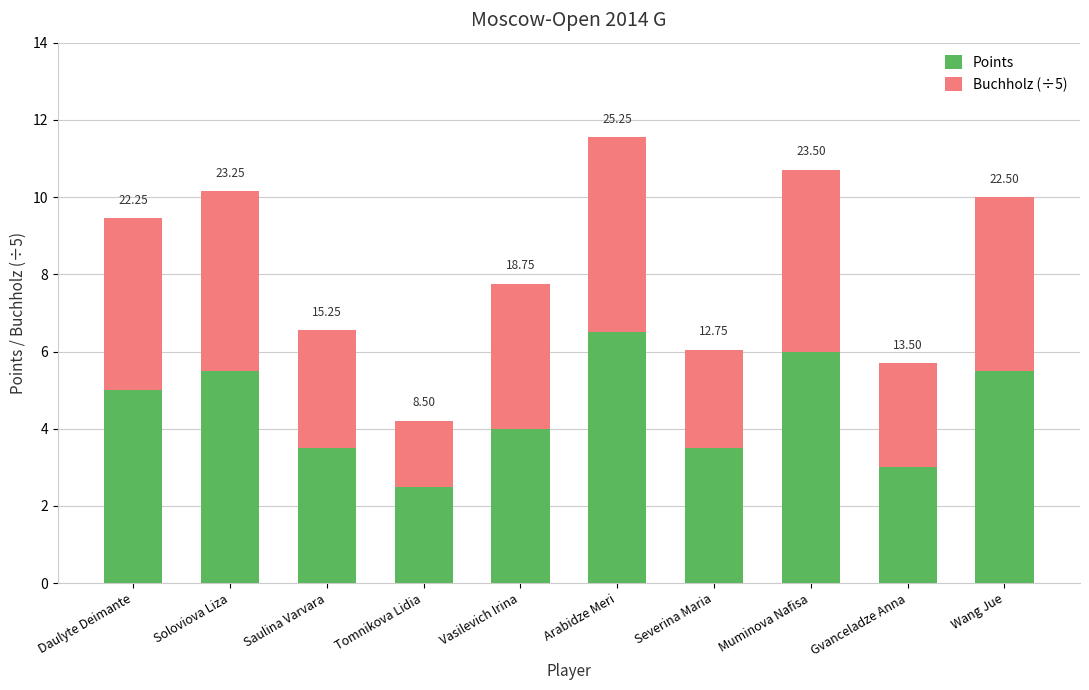

What are all the series names shown in the legend?

Points, Buchholz (÷5)